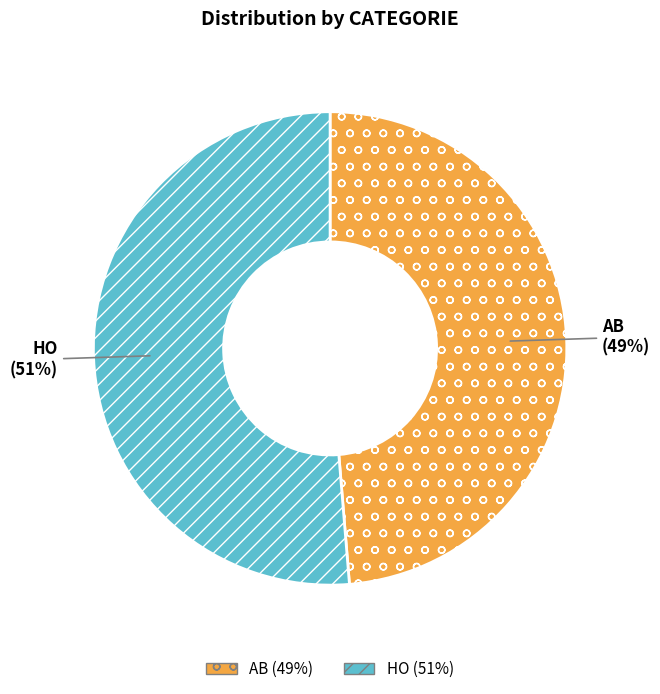

How many segments does this pie chart have?

2